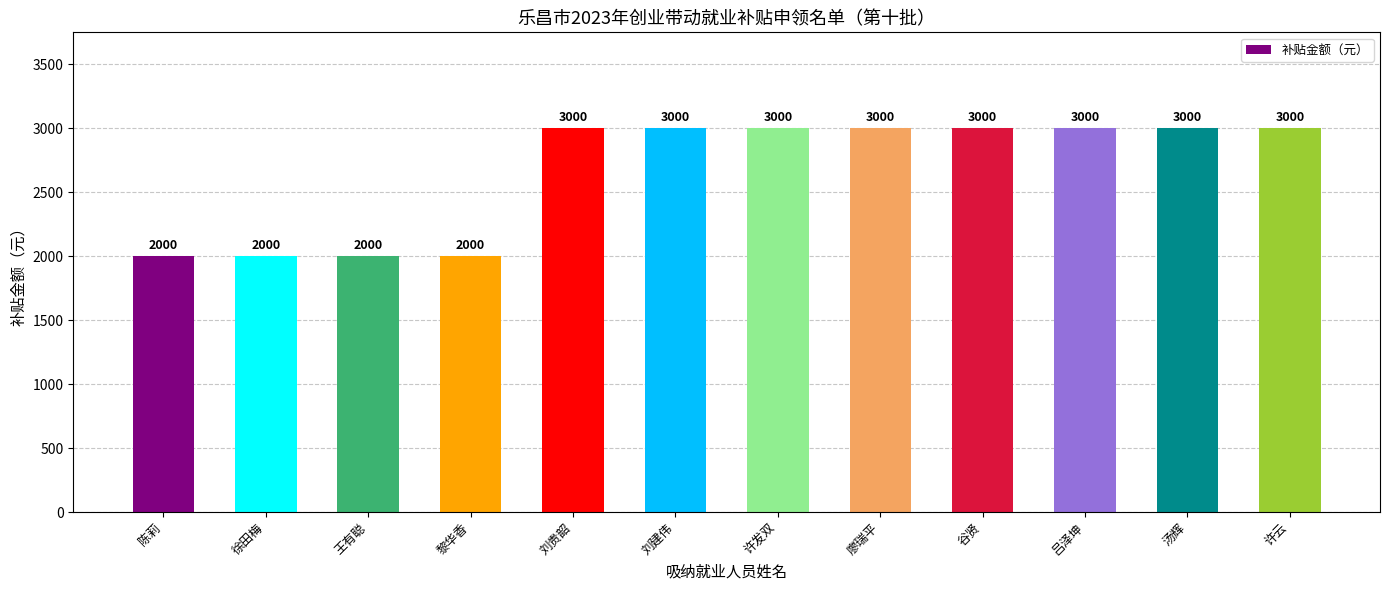

What is the greatest value displayed?

3000